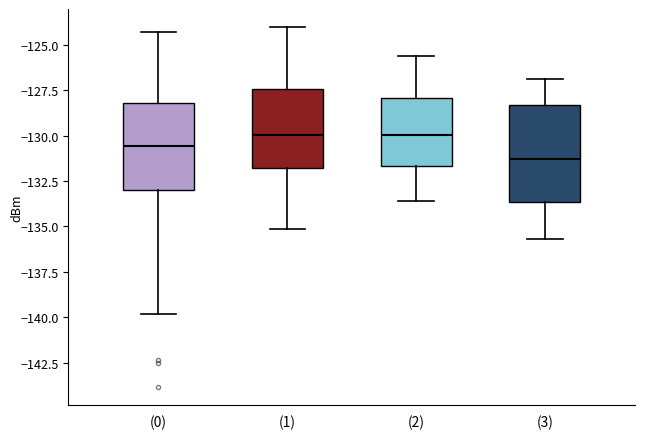

Reading left to right, read every box against the y-axis: the position of its median line, the range the box covers, and the ends of its whiskers. The values are not printed on the chart, so give them approximately, as read against the axis.

(0): median -130.5, box -133.0 to -128.0, whiskers -140.0 to -124.5
(1): median -130.0, box -132.0 to -127.5, whiskers -135.0 to -124.0
(2): median -130.0, box -131.5 to -128.0, whiskers -133.5 to -125.5
(3): median -131.5, box -133.5 to -128.5, whiskers -135.5 to -127.0